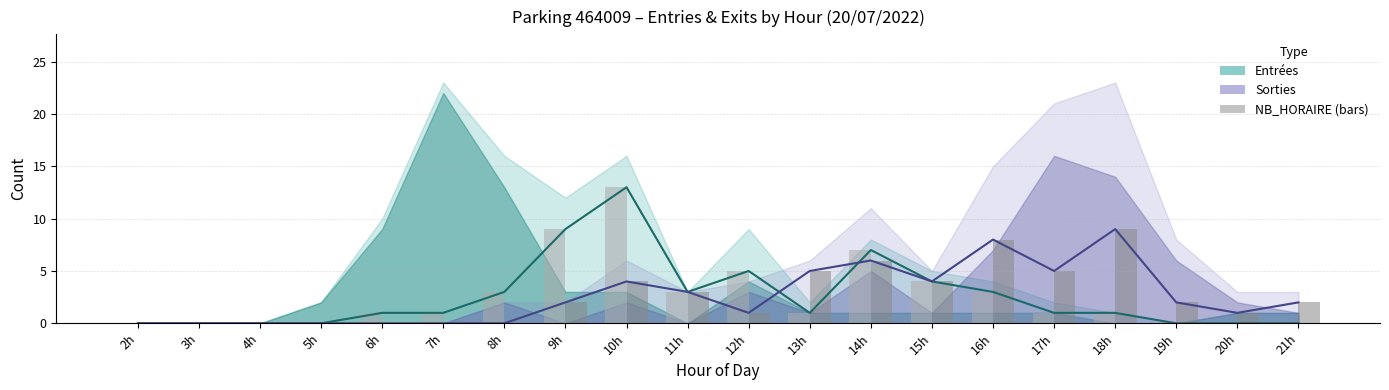

What is the difference between the maximum and minimum values in the SORTIES NB_HORAIRE (bar) series?

9